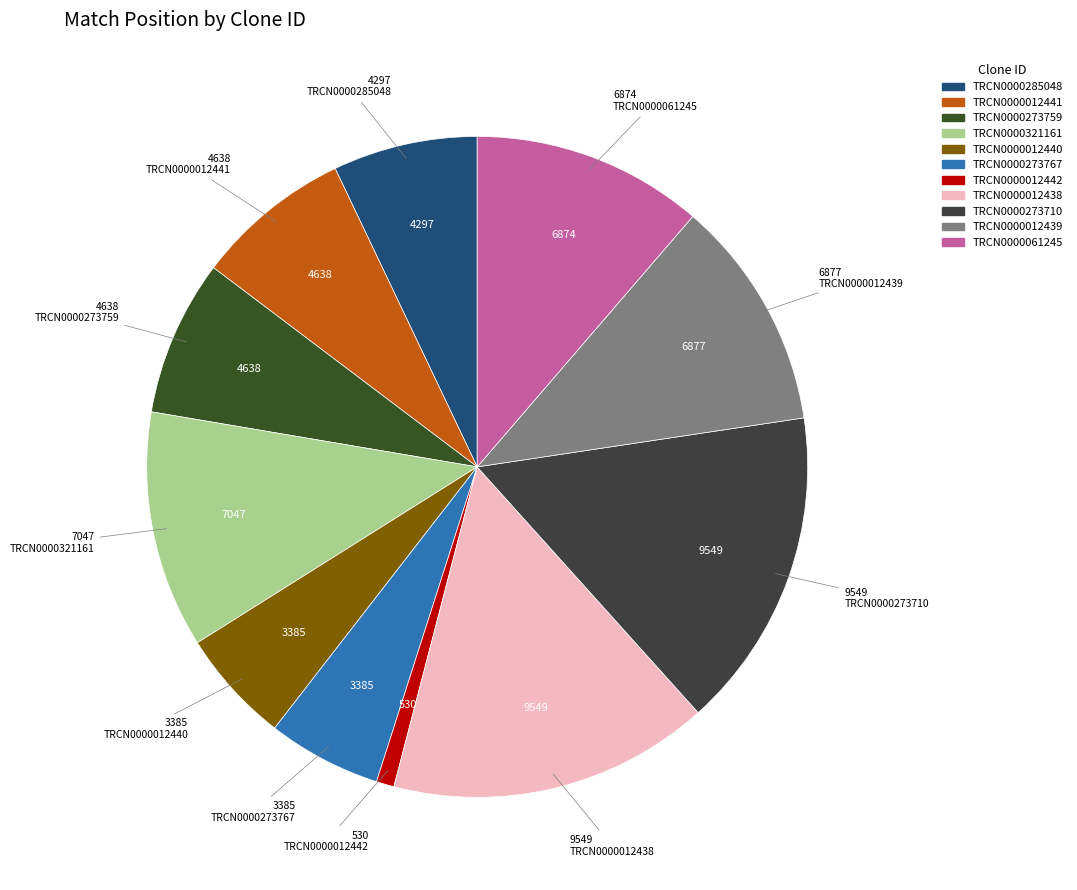

What is the change in value from TRCN0000273759 to TRCN0000012440?

-1253